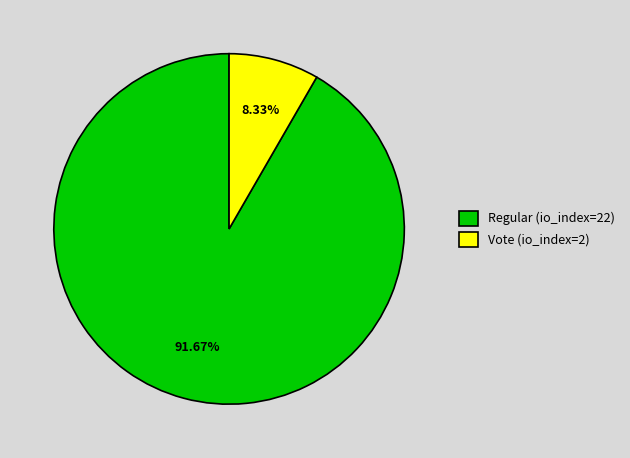

What is the total percentage of Regular (io_index=22) and Vote (io_index=2)?

100.0%